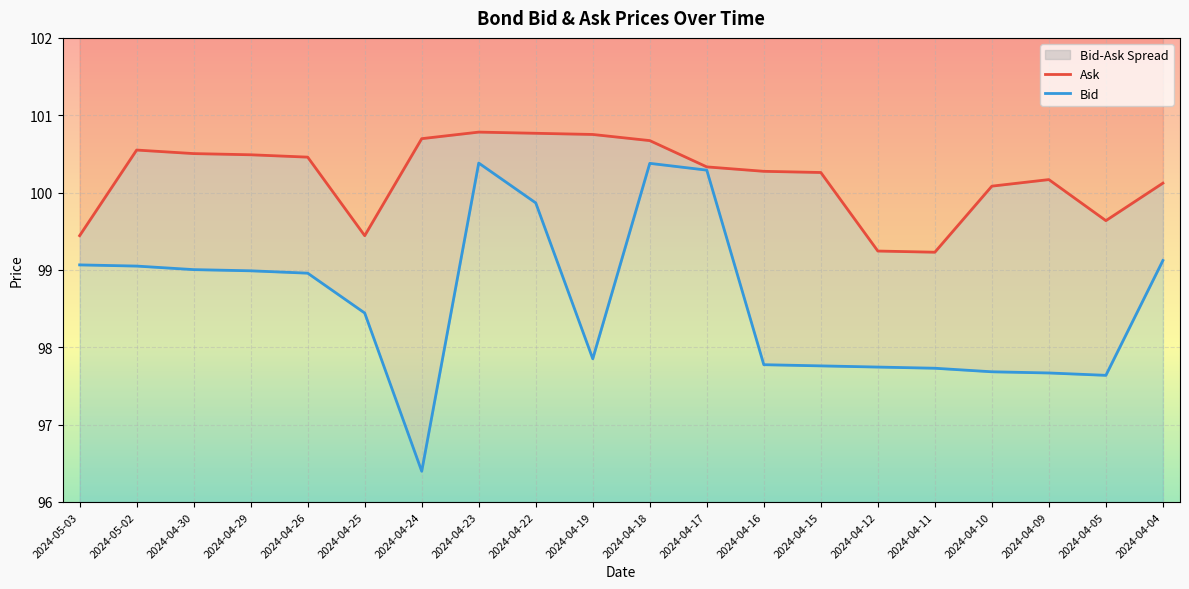

In Ask, how many points are higher than both neighbors (excluding endpoints)?

3